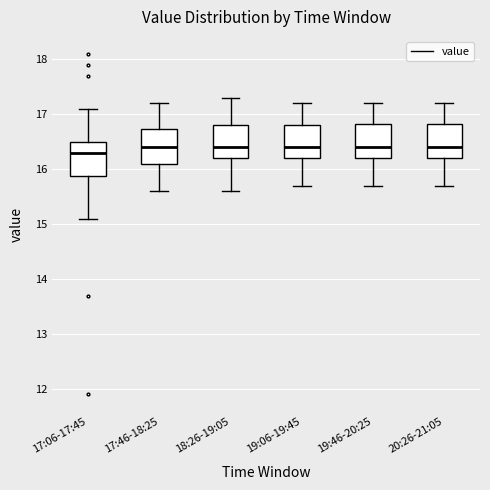

Reading left to right, transcribe this box plot: for each box, give where its median line is, the range the box spans, and where its two whiskers end, as read against the y-axis. The values are not printed on the chart, so give them approximately, as read against the axis.

17:06-17:45: median 16.3, box 15.9 to 16.5, whiskers 15.1 to 17.1
17:46-18:25: median 16.4, box 16.1 to 16.7, whiskers 15.6 to 17.2
18:26-19:05: median 16.4, box 16.2 to 16.8, whiskers 15.6 to 17.3
19:06-19:45: median 16.4, box 16.2 to 16.8, whiskers 15.7 to 17.2
19:46-20:25: median 16.4, box 16.2 to 16.8, whiskers 15.7 to 17.2
20:26-21:05: median 16.4, box 16.2 to 16.8, whiskers 15.7 to 17.2